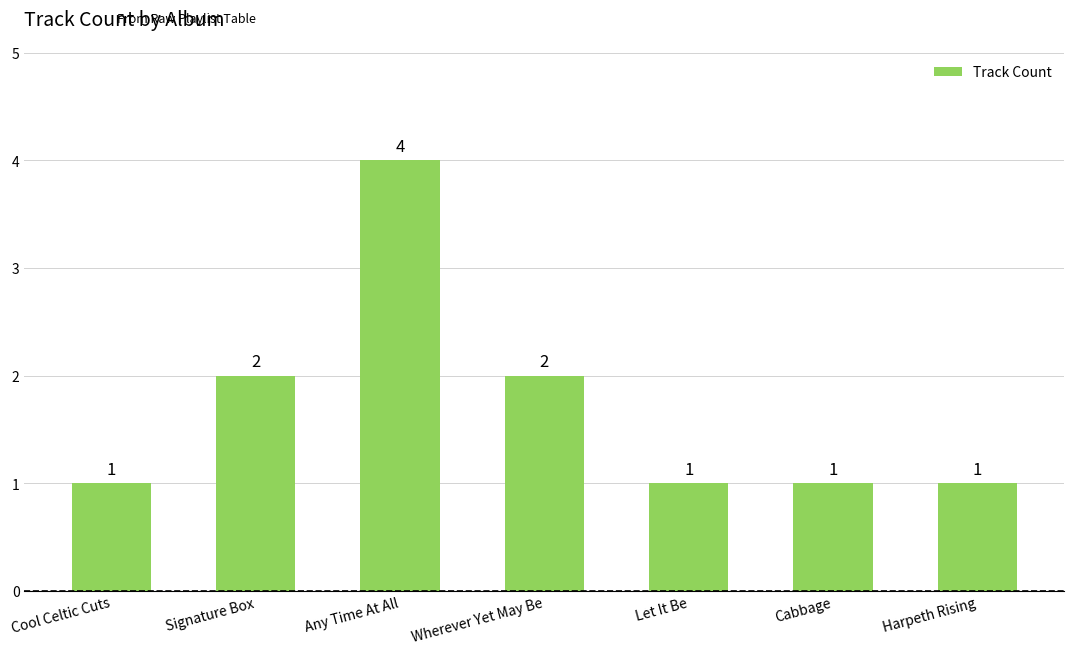

Does the chart contain any negative values?

No